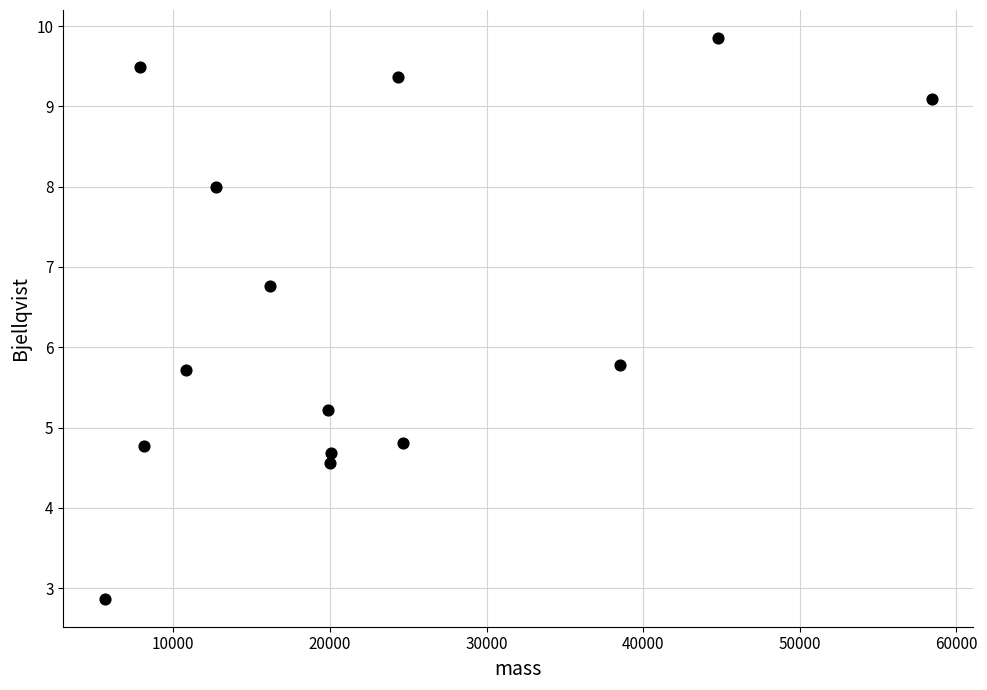

What is the range of Y values (max minus min)?

7.0